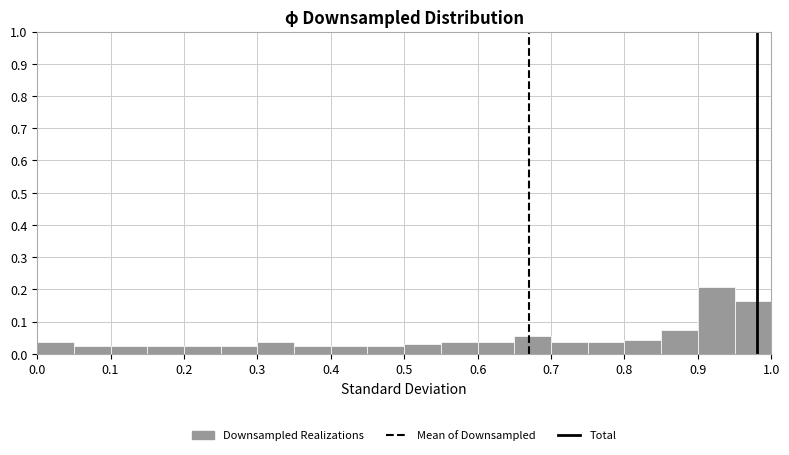

What is the height of the bar covering 0.85 to 0.90 on the x-axis? The values are not printed on the chart, so give them approximately, as read against the axis.

0.08